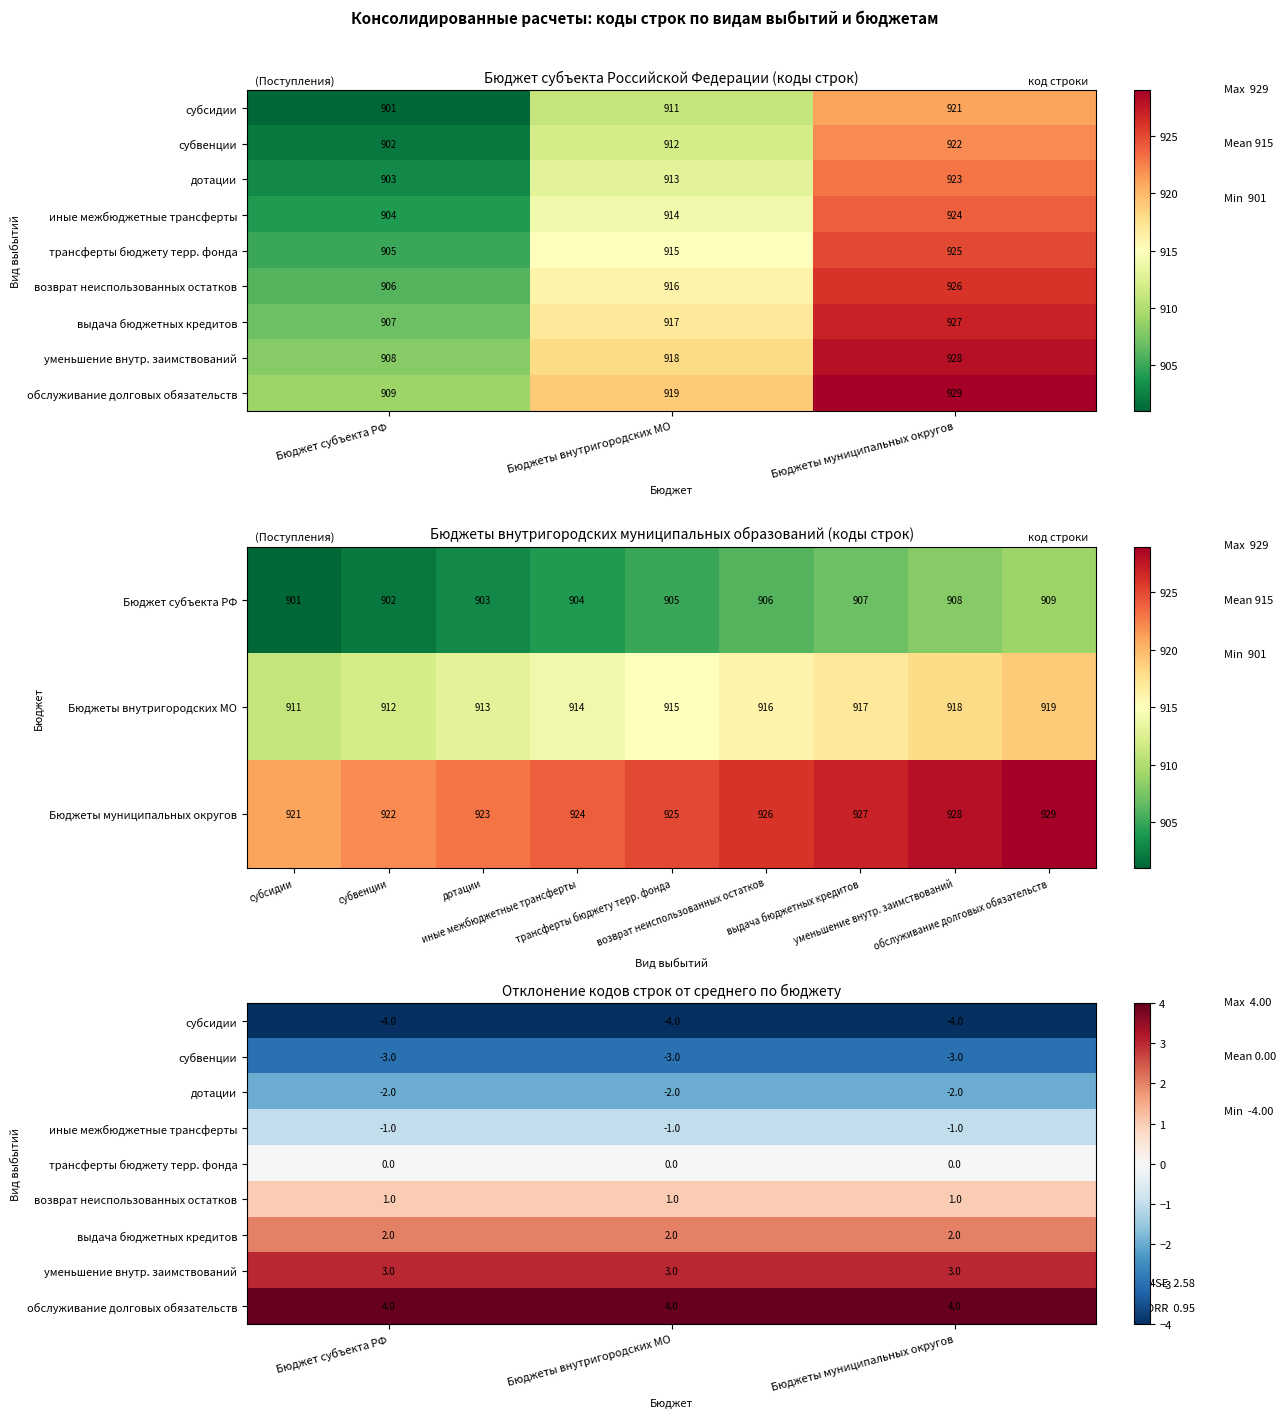

Rank the series by their maximum value, from highest to lowest.

обслуживание долговых обязательств, уменьшение внутр. заимствований, выдача бюджетных кредитов, возврат неиспользованных остатков, трансферты бюджету терр. фонда, иные межбюджетные трансферты, дотации, субвенции, субсидии